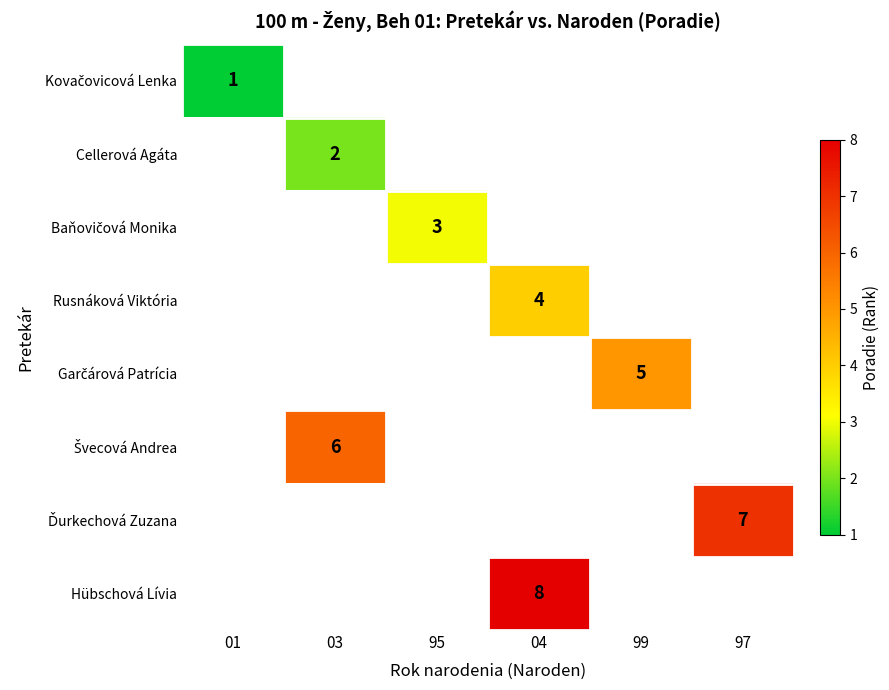

Count the number of categories in the chart.

6